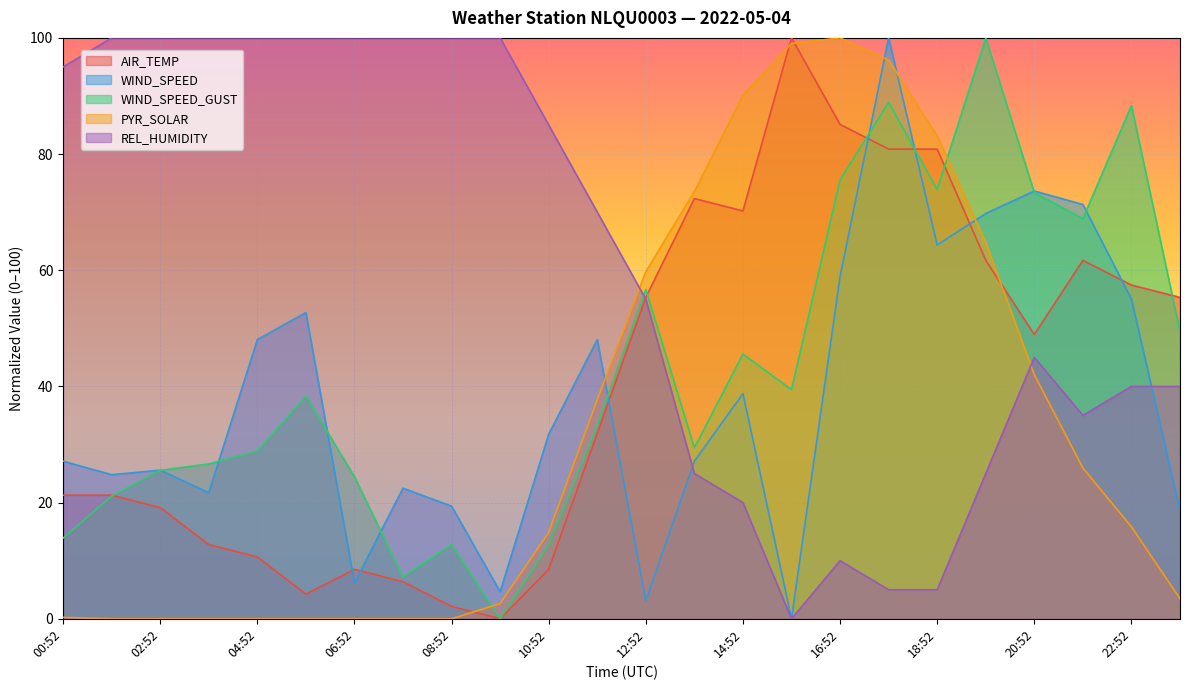

What is the value of the REL_HUMIDITY point at the 6th from the left?

100.0